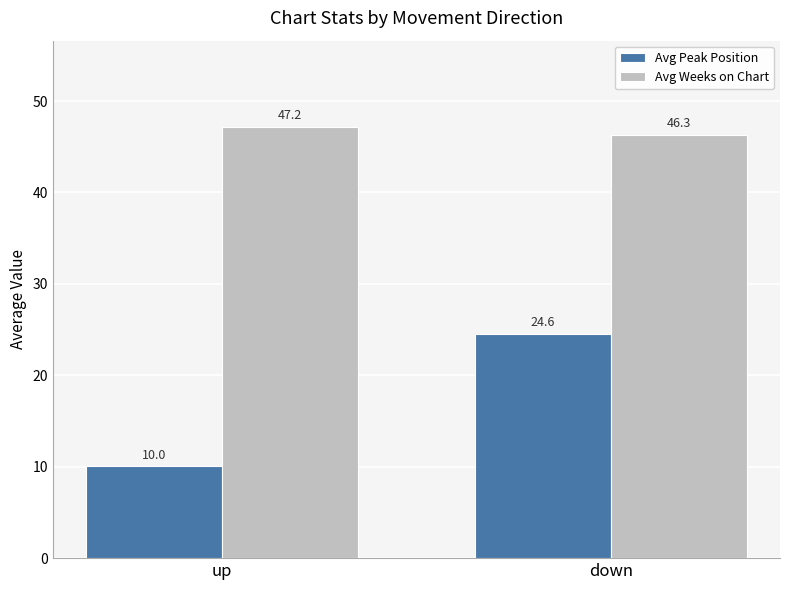

At how many categories does at least one series exceed 31?

2